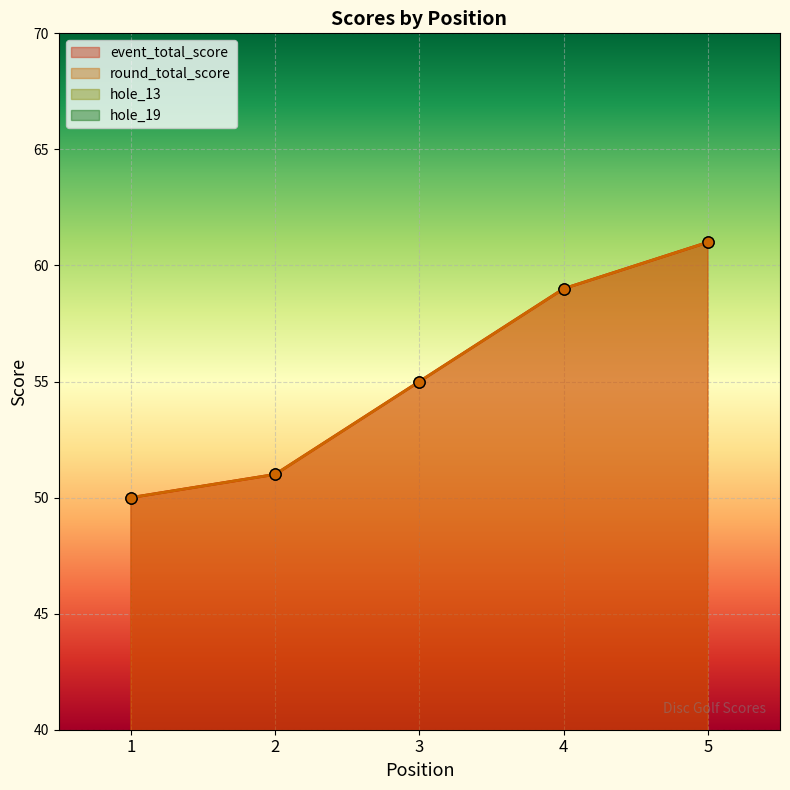

Reading left to right, list all the values displayed in this chart.

event_total_score: 1=50	2=51	3=55	4=59	5=61
round_total_score: 1=50	2=51	3=55	4=59	5=61
hole_13: 1=3	2=3	3=3	4=5	5=4
hole_19: 1=3	2=4	3=4	4=5	5=4